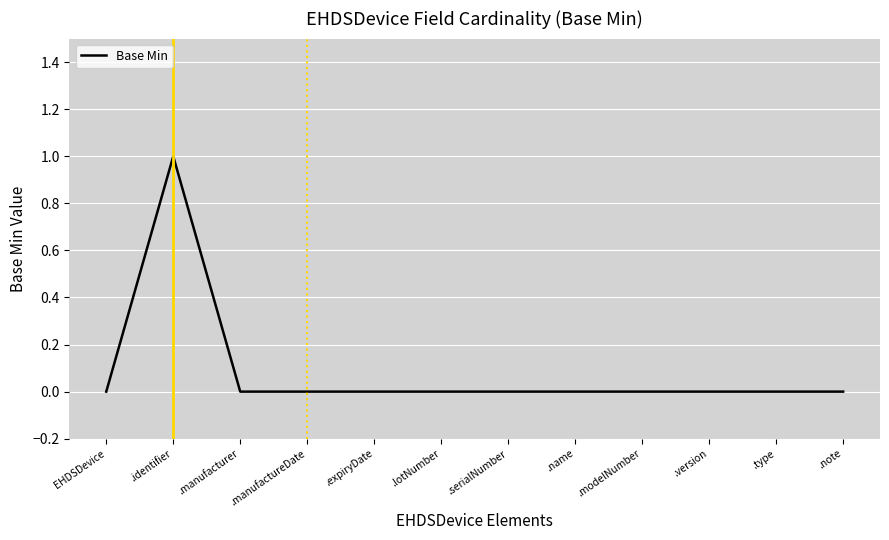

The value at .note is 1. True or false?

False